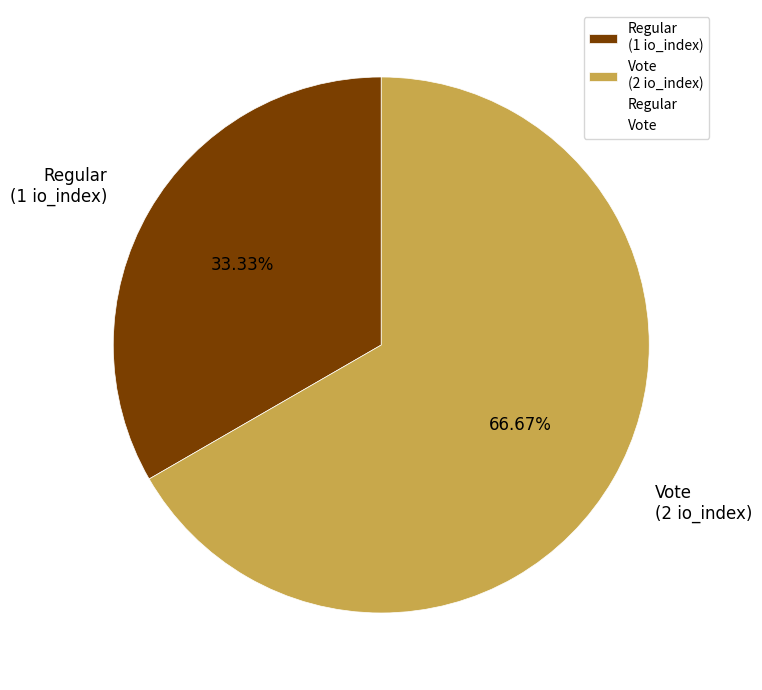

To the nearest percent, what is the difference between the Vote and Regular slice percentages?

33%